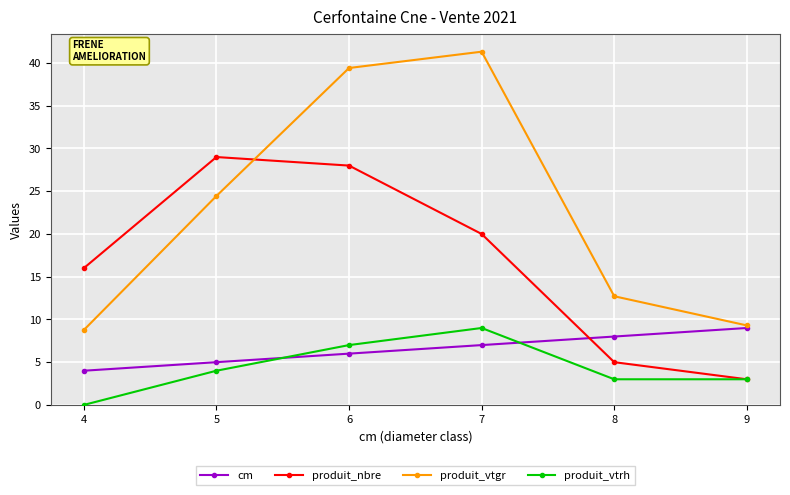

What is the difference between the highest and lowest values at 6?

33.4